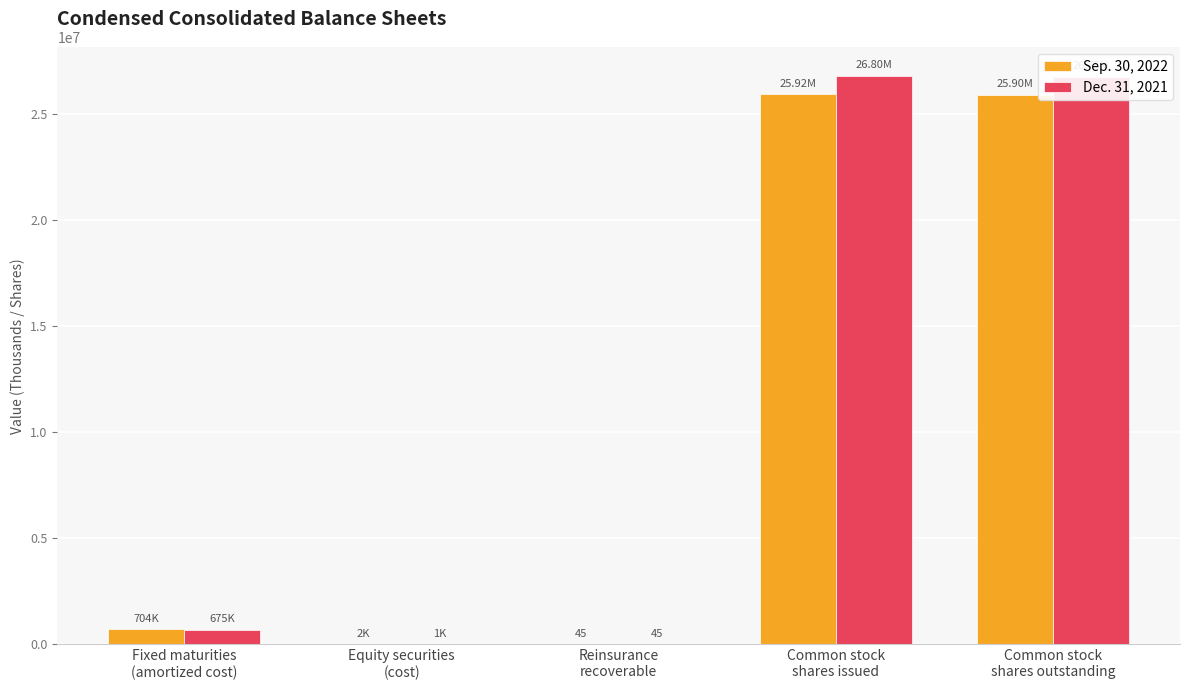

How many groups of bars are there?

5